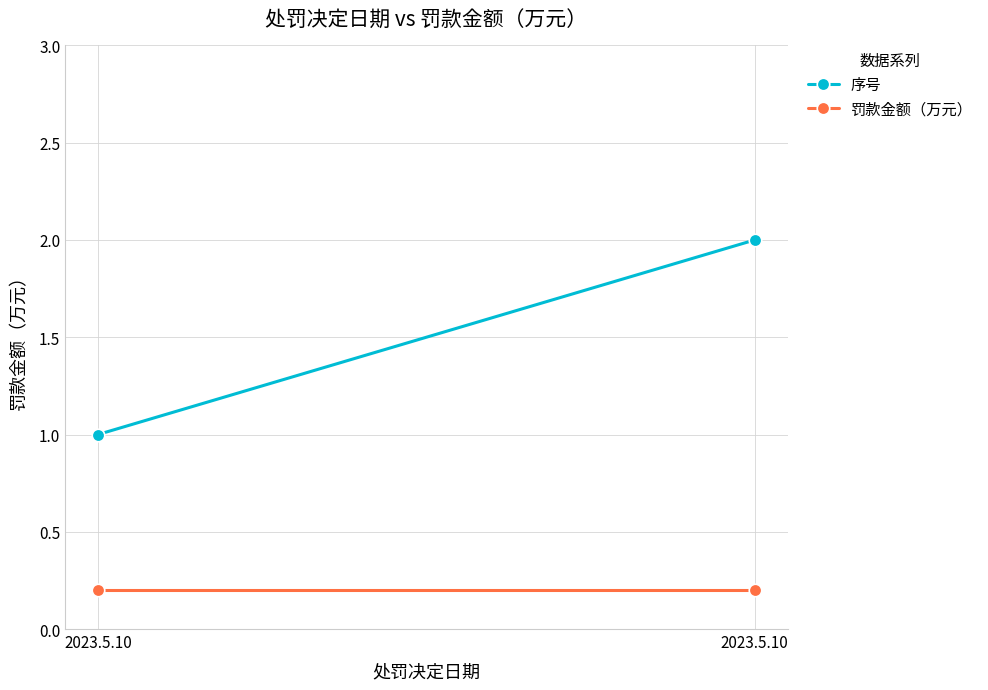

What value does the 罚款金额（万元） series have at 2023.5.10?

0.2